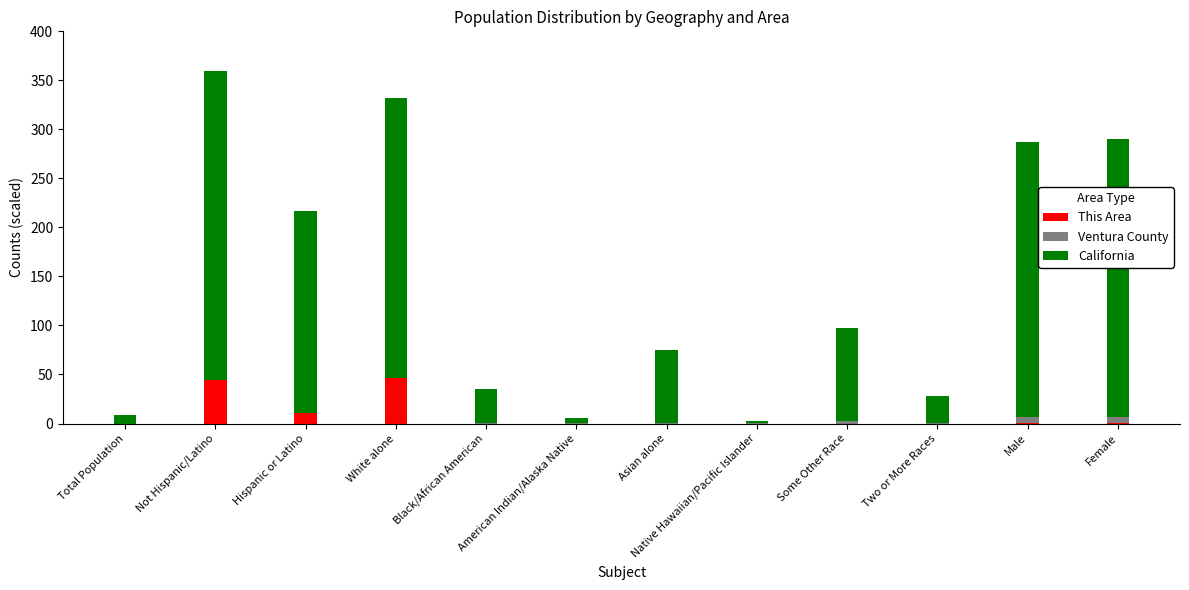

Which has a higher value, Not Hispanic/Latino or Female?

Not Hispanic/Latino